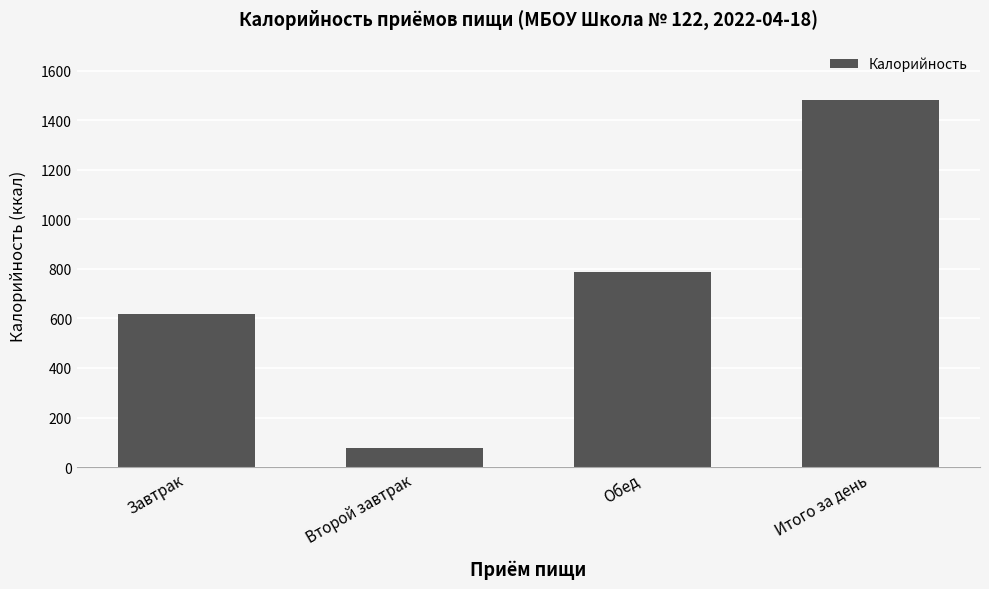

List the labels in order of value, smallest first.

Второй завтрак, Завтрак, Обед, Итого за день